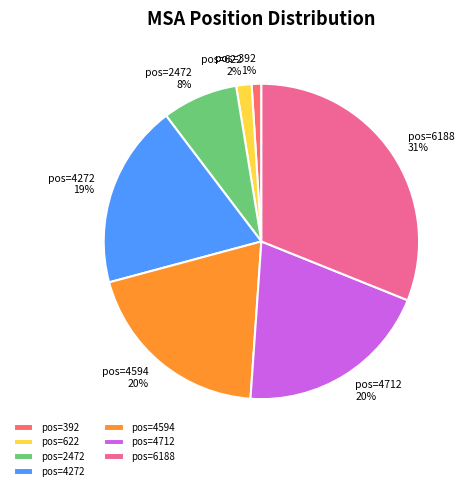

To the nearest percent, what percentage of the pie is pos=6188?

31%